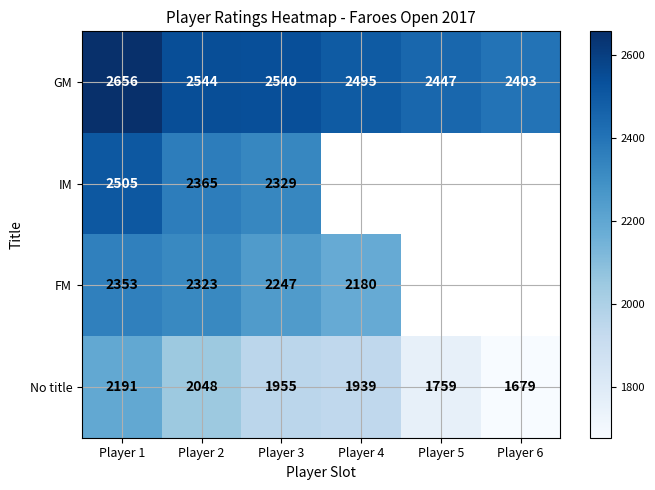

The value of FM at Player 2 is 1126.9. True or false?

False